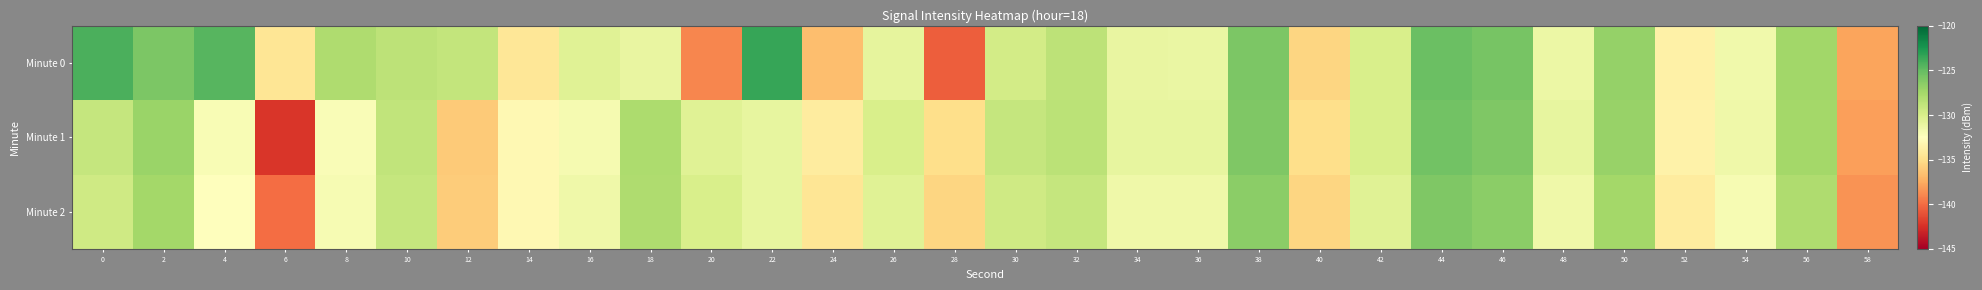

Count the number of data series in this chart.

3